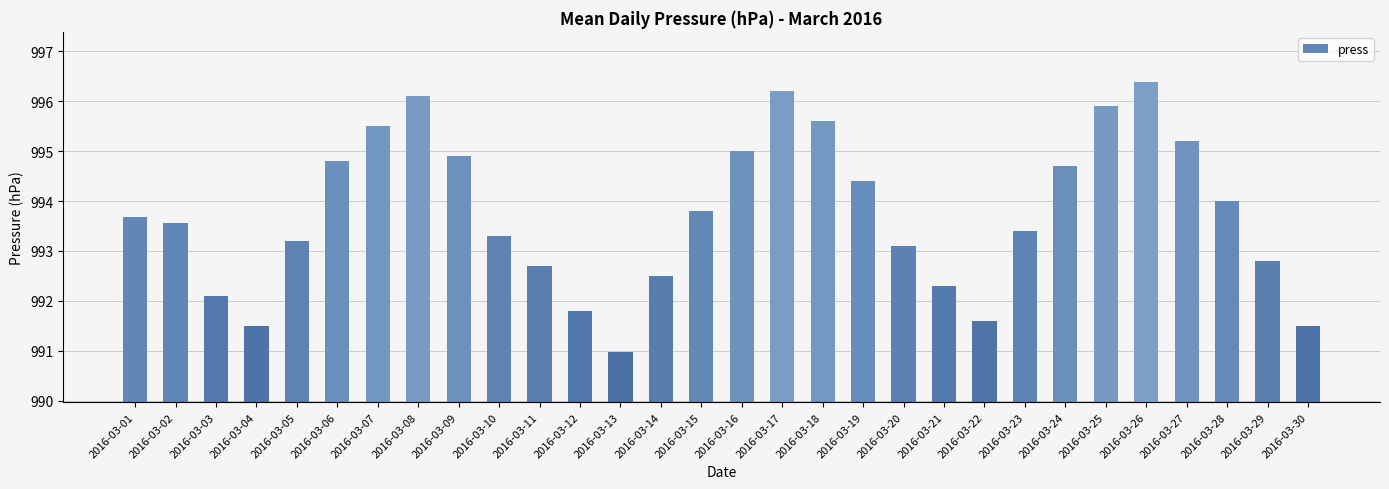

What is the approximate value at 2016-03-15?

993.8